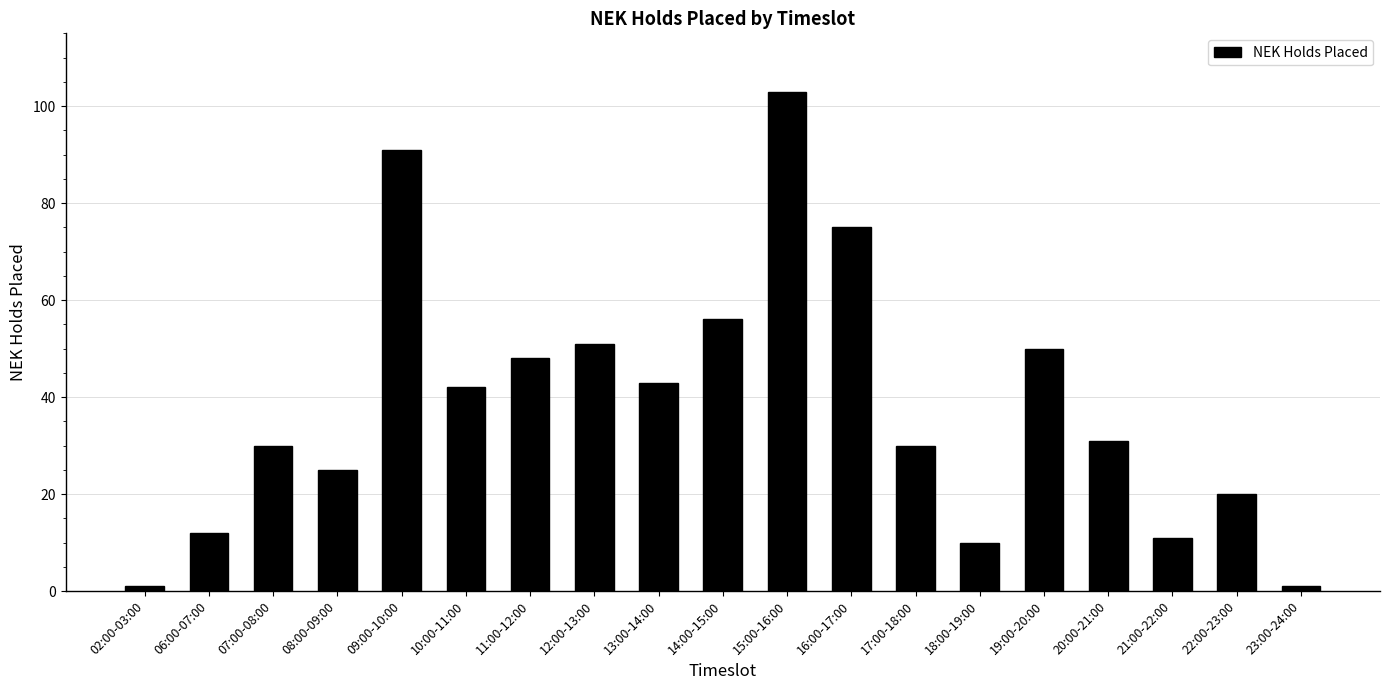

Which has a higher value, 12:00-13:00 or 17:00-18:00?

12:00-13:00